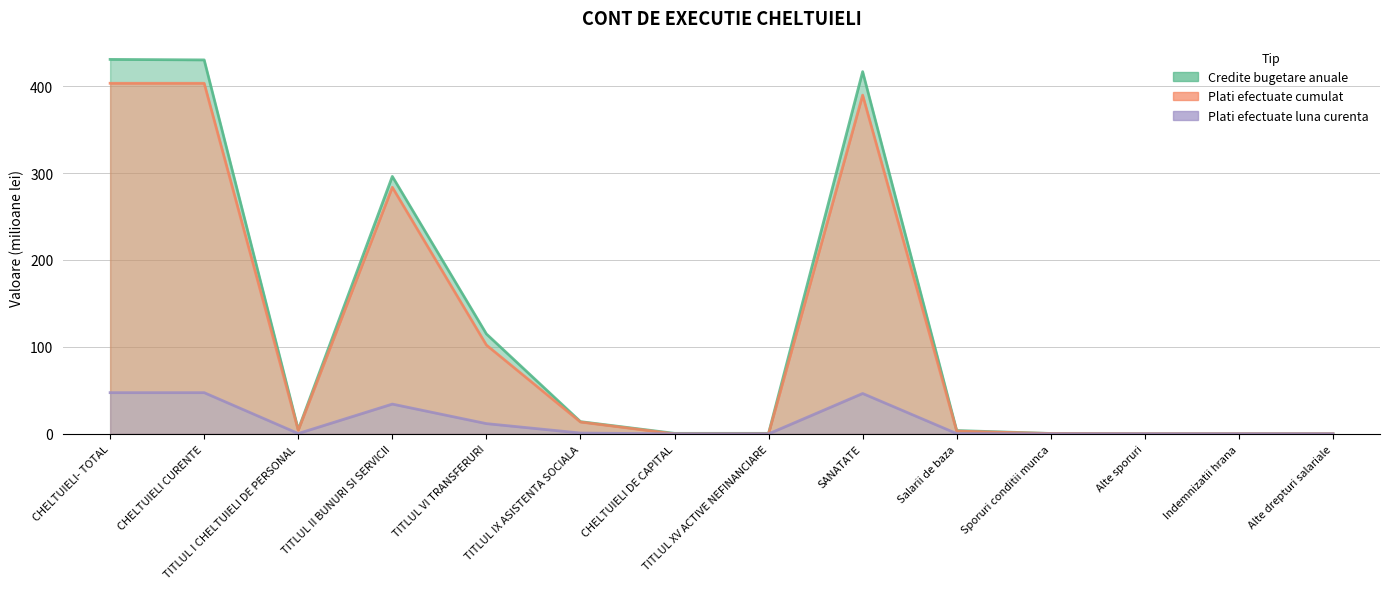

How many lines are shown in the chart?

3